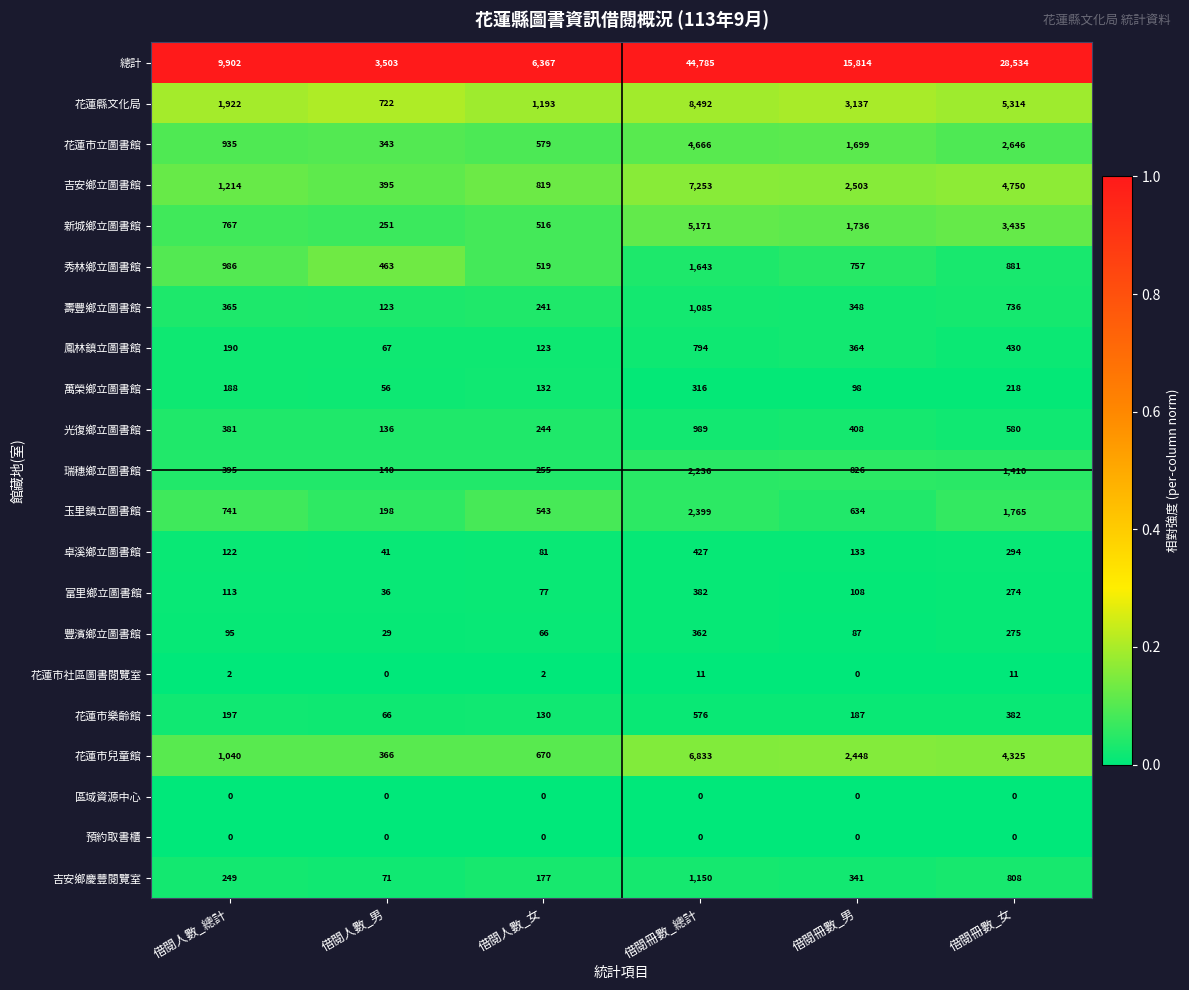

Which series changed the most between 借閱冊數_總計 and 借閱冊數_女?

總計